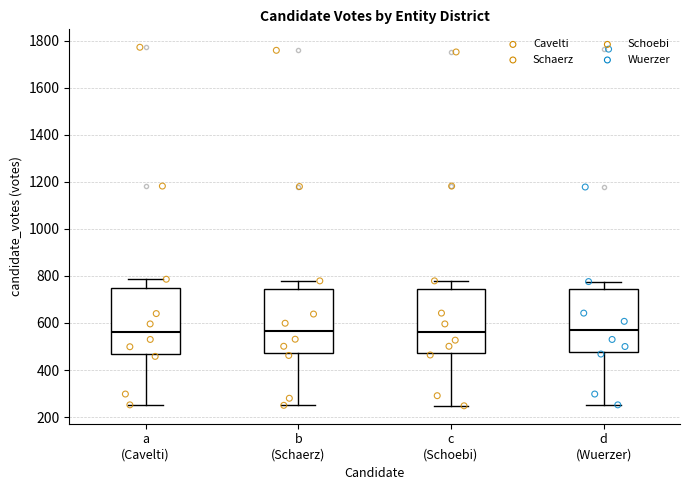

Reading left to right, read every box against the y-axis: the position of its median line, the range the box covers, and the ends of its whiskers. The values are not printed on the chart, so give them approximately, as read against the axis.

a (Cavelti): median 560, box 460 to 740, whiskers 260 to 780
b (Schaerz): median 560, box 480 to 740, whiskers 260 to 780
c (Schoebi): median 560, box 480 to 740, whiskers 240 to 780
d (Wuerzer): median 560, box 480 to 740, whiskers 260 to 780